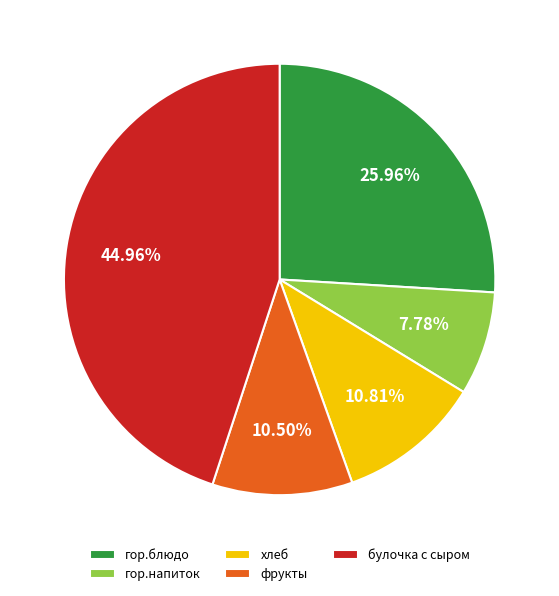

How many slices are in this pie chart?

5